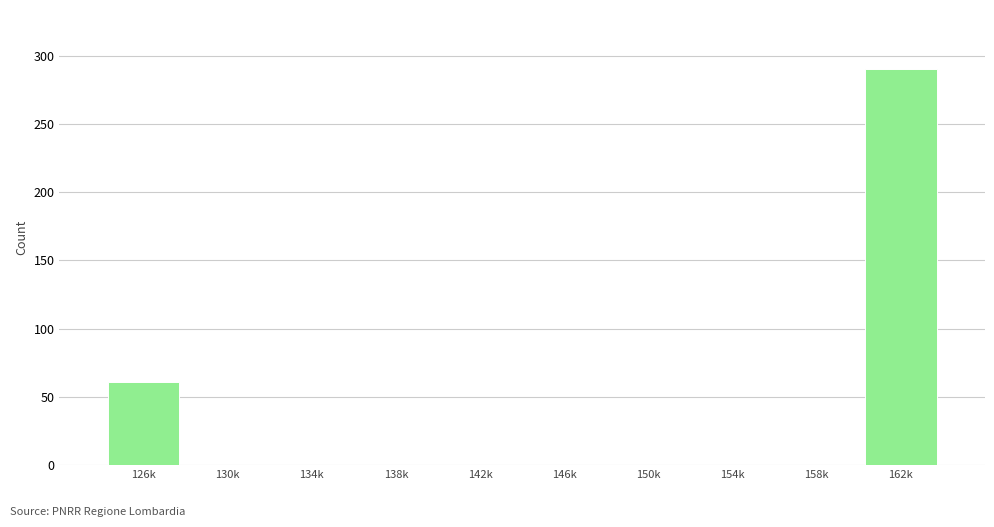

Reading right to left, what are all the values shown in this chart?

162k=290	158k=0	154k=0	150k=0	146k=0	142k=0	138k=0	134k=0	130k=0	126k=61